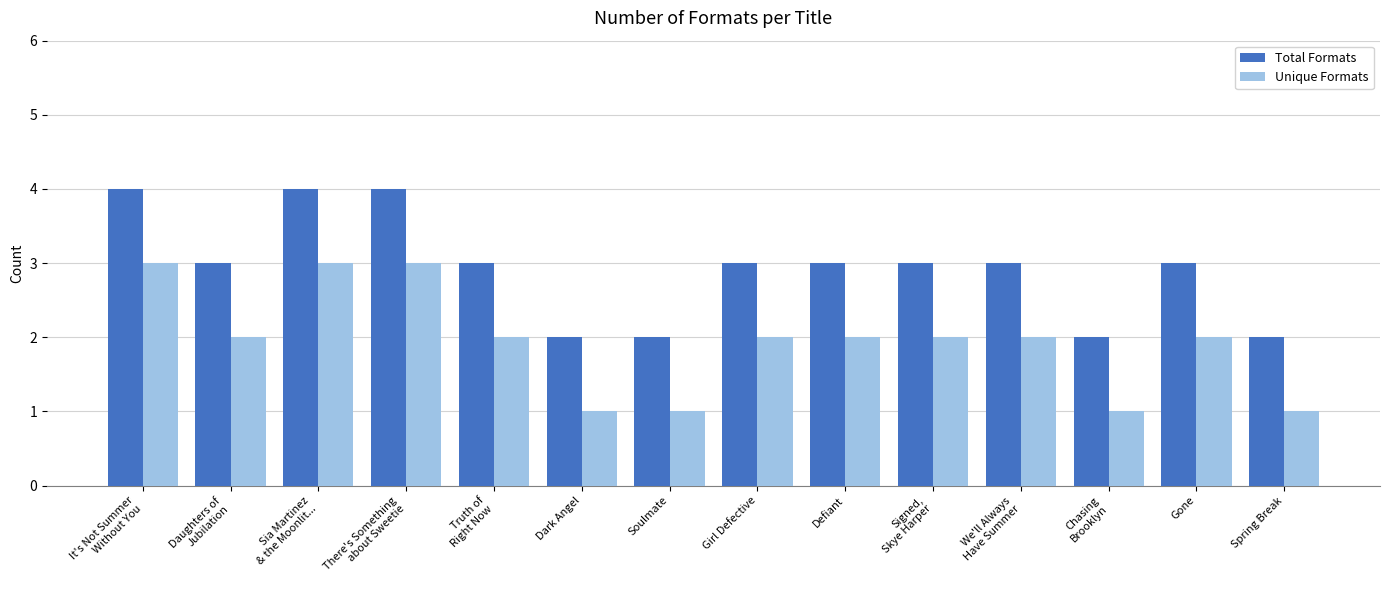

How many bars are there in each group?

2